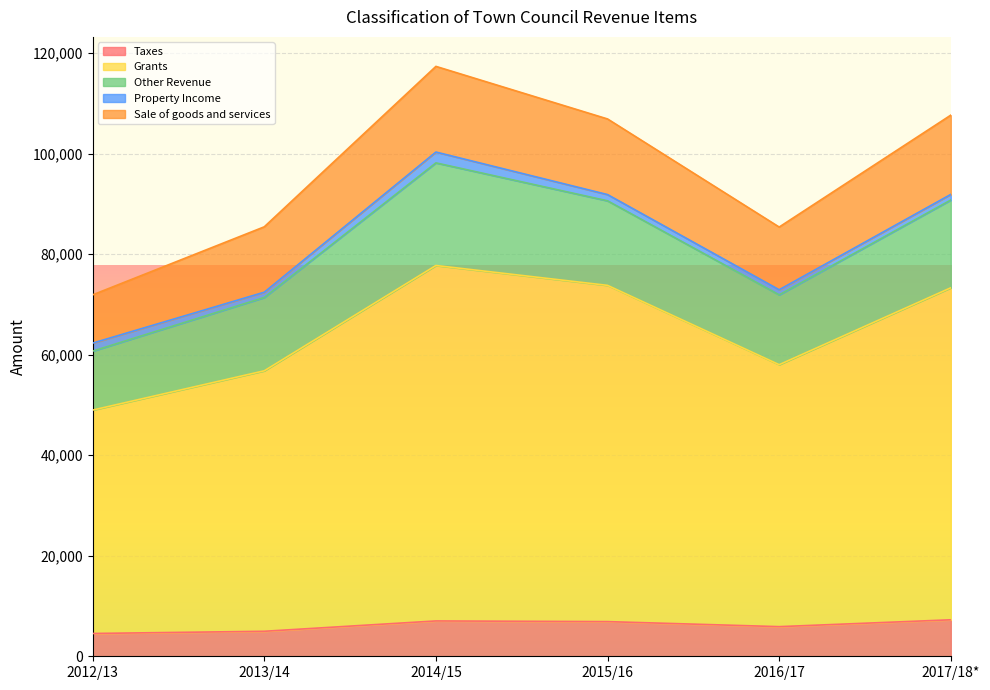

What is the label of the 2nd point from the right?

2016/17